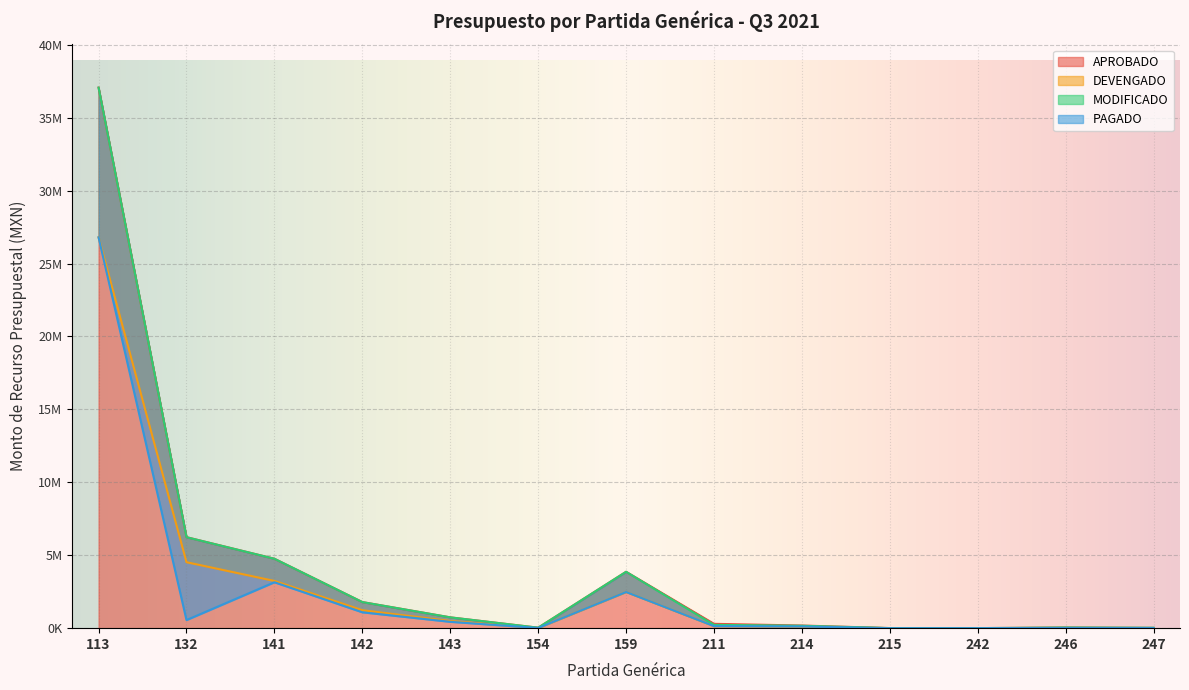

Read the PAGADO value at 113.

26797032.2